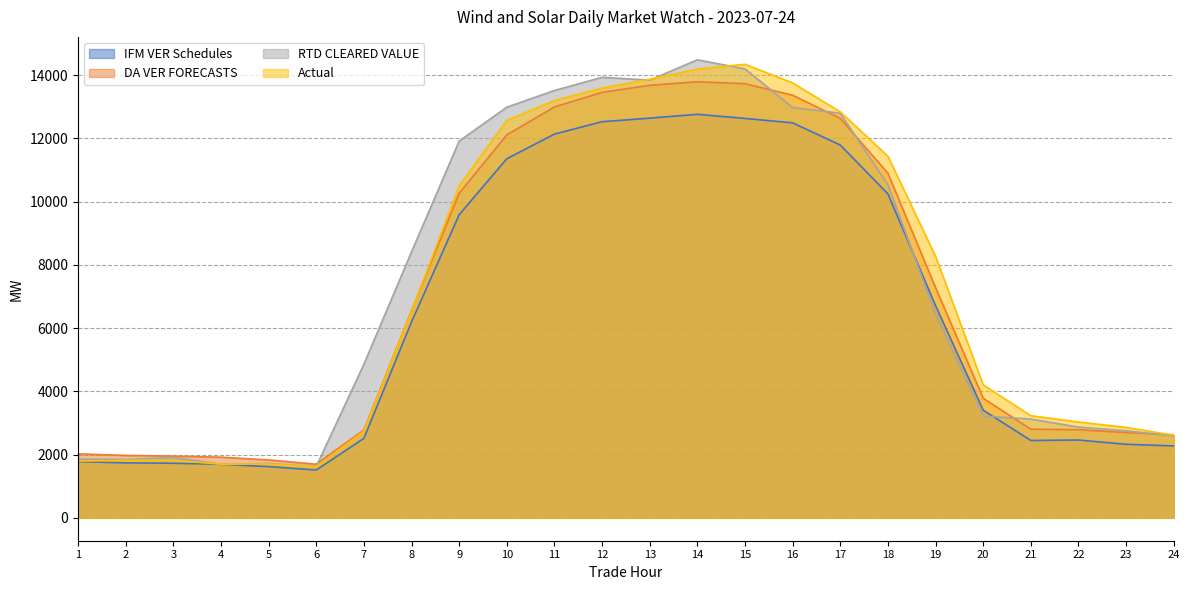

What are all the series names shown in the legend?

IFM VER Schedules, DA VER FORECASTS, RTD CLEARED VALUE, Actual